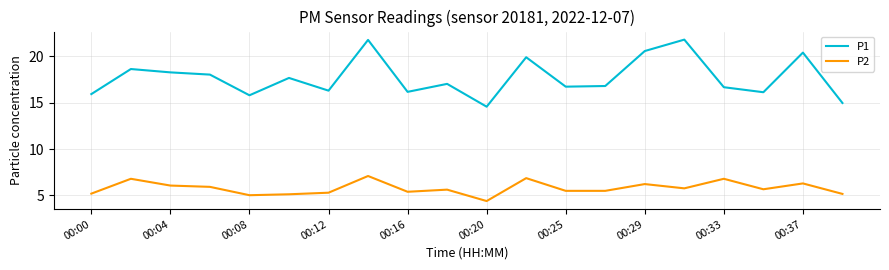

True or false: P1 and P2 intersect in this chart.

False